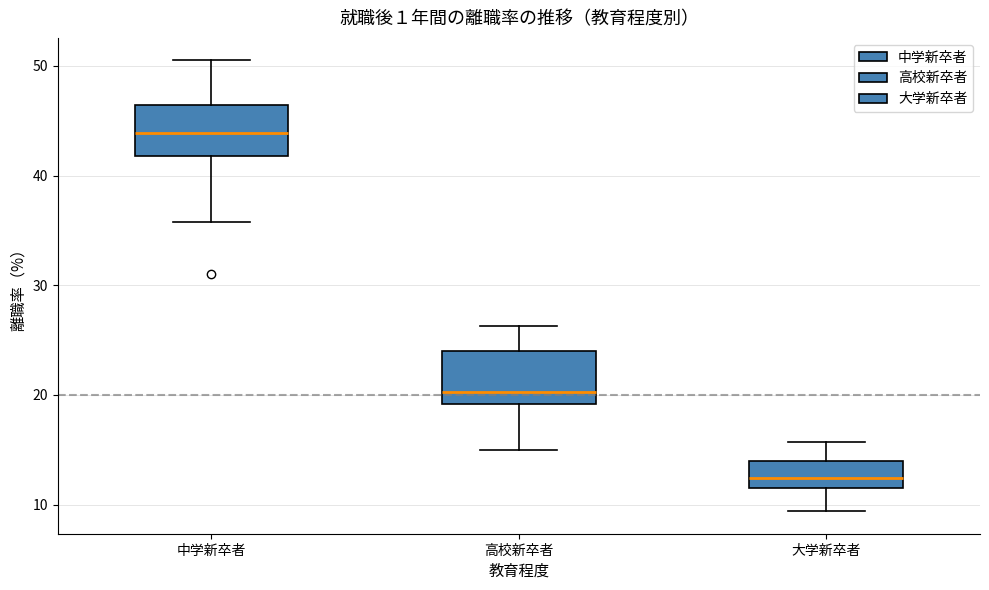

Which box has the highest median line?

中学新卒者